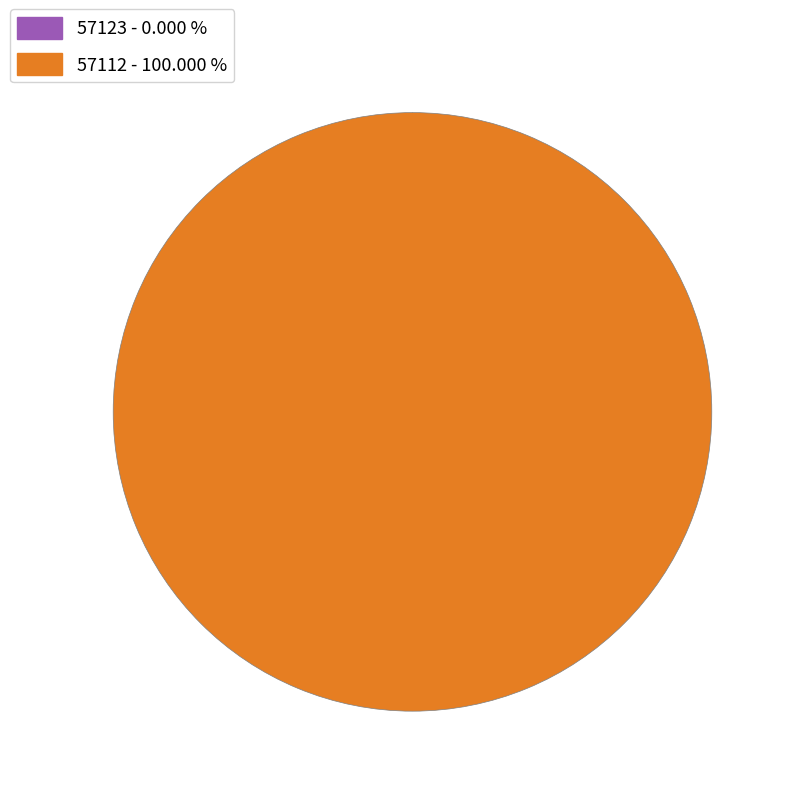

What percentage is the 57112 slice, to the nearest percent?

100%